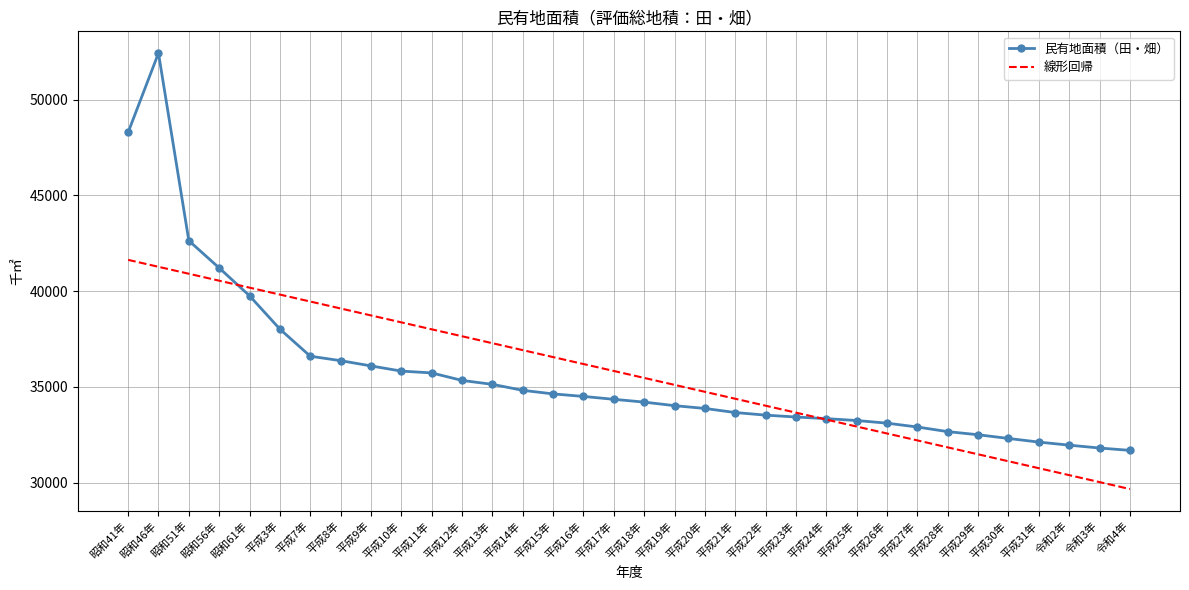

How many series are shown in this chart?

2